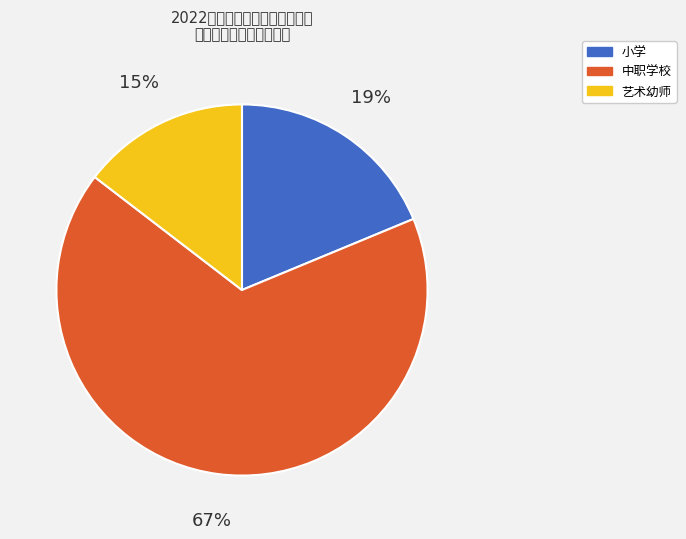

To the nearest percent, what is the average slice percentage?

33%